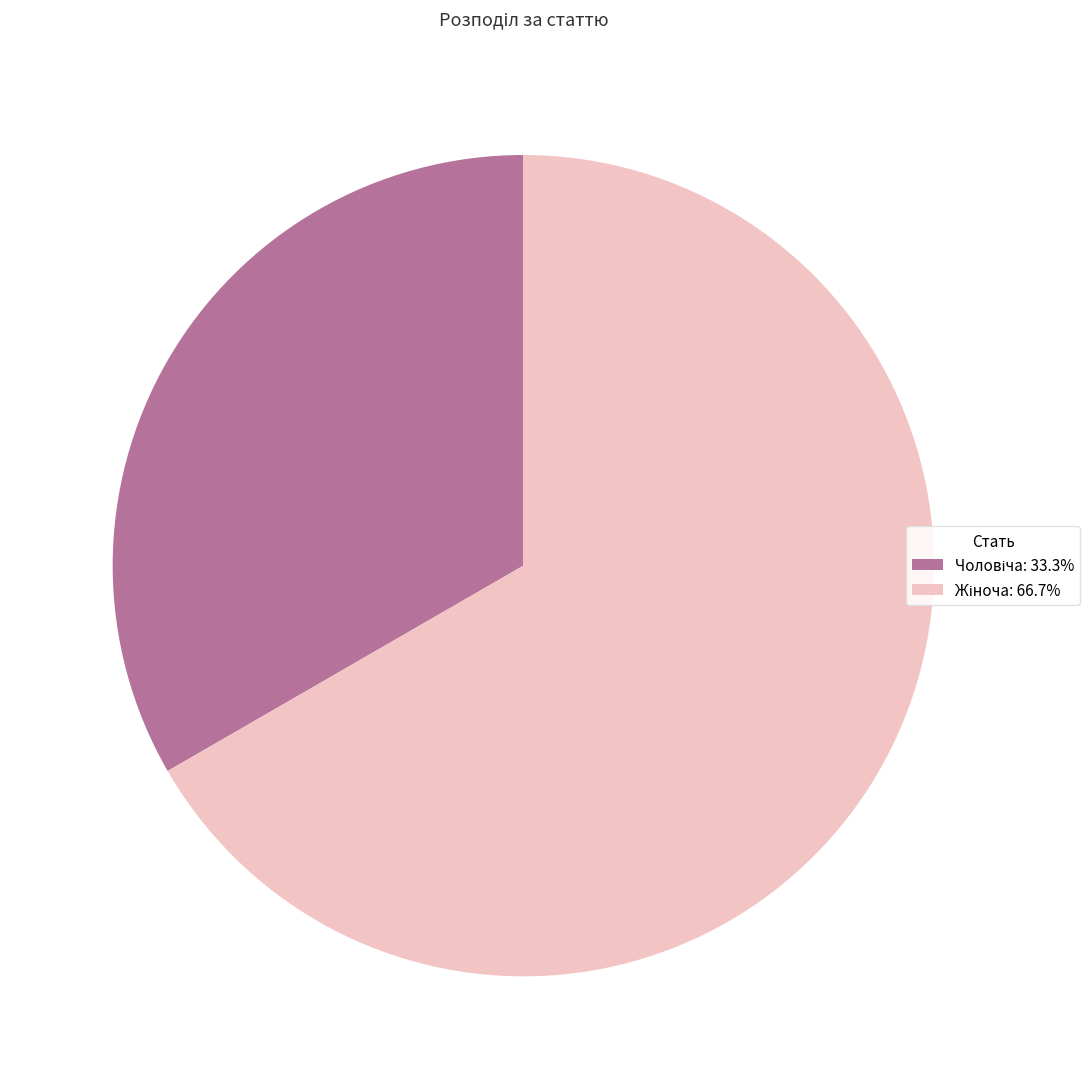

How many slices are in this pie chart?

2